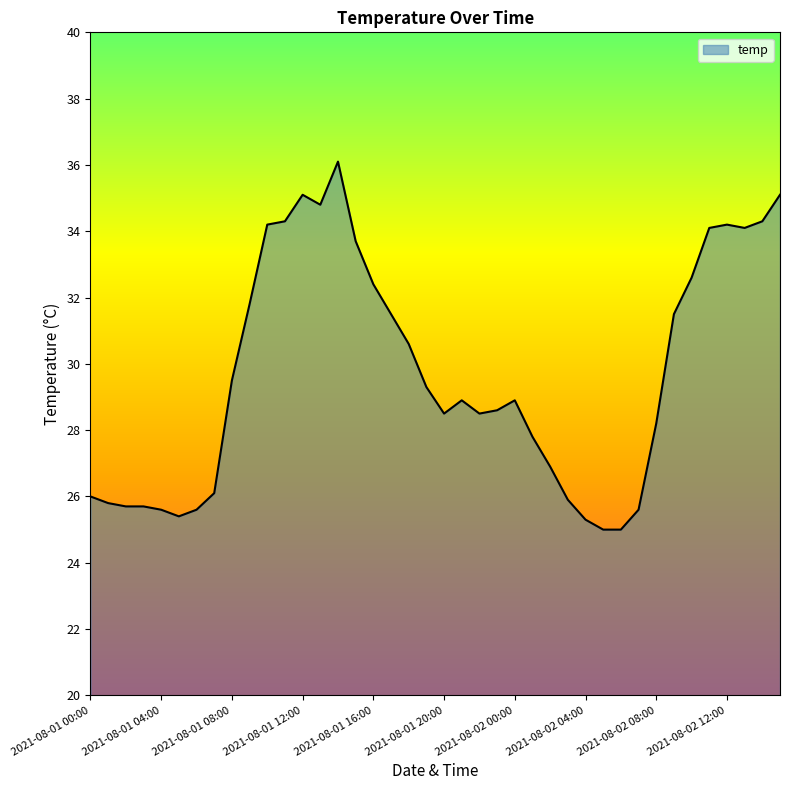

How many values are below 28?

15